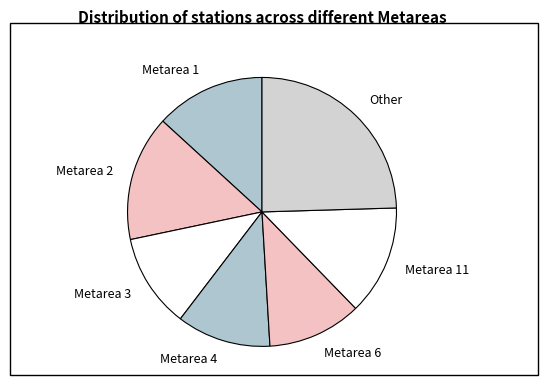

What is the ratio of the value at Metarea 11 to the value at Metarea 4?

1.2